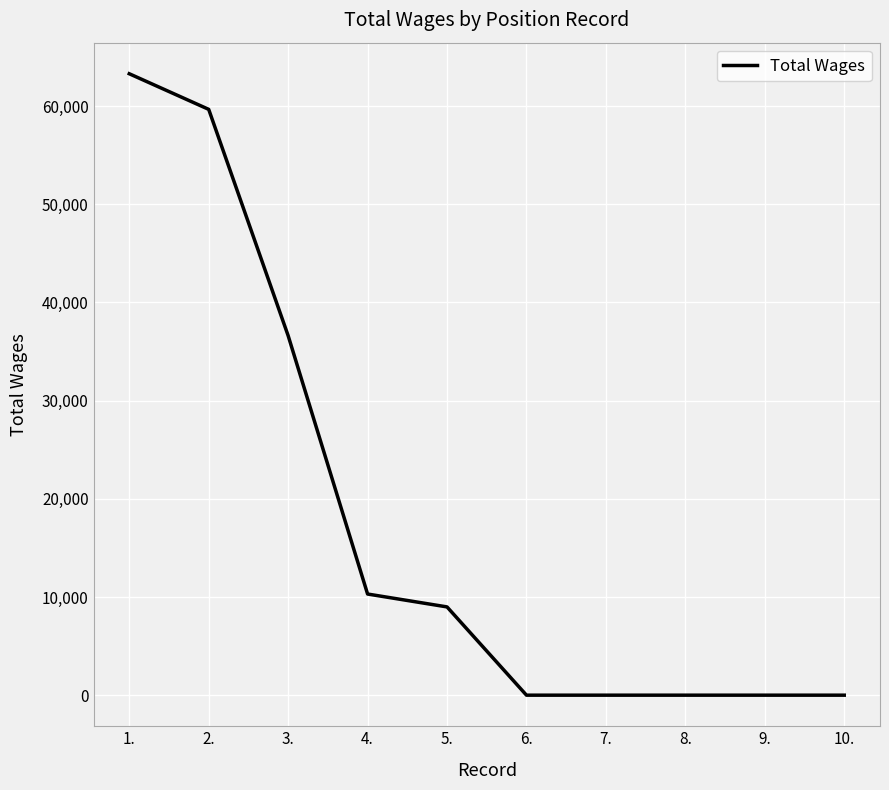

Between 8. and 2., which is larger?

2.